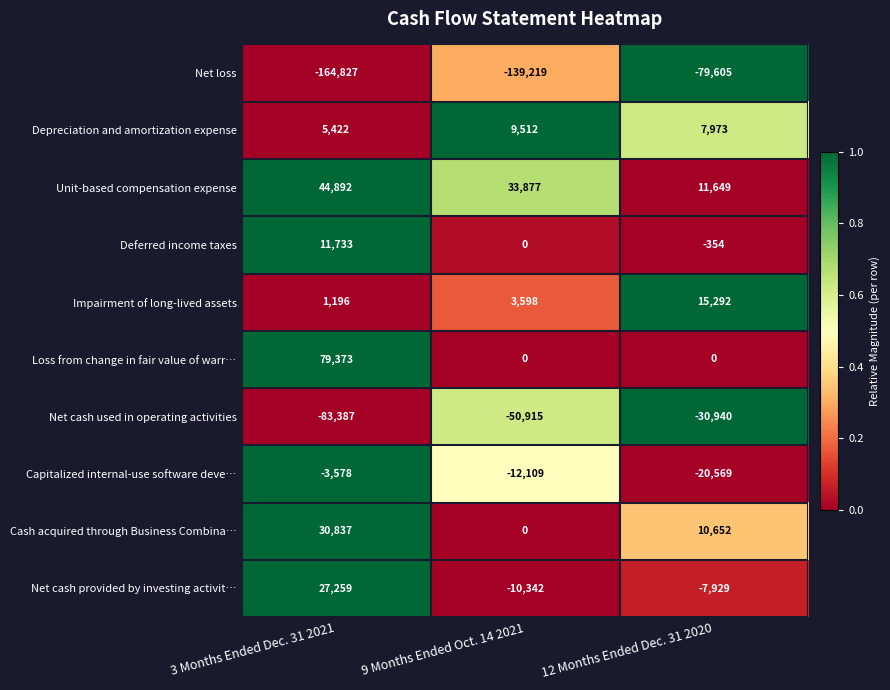

The value of Net cash used in operating activities at 9 Months Ended Oct. 14 2021 is -75947. True or false?

False